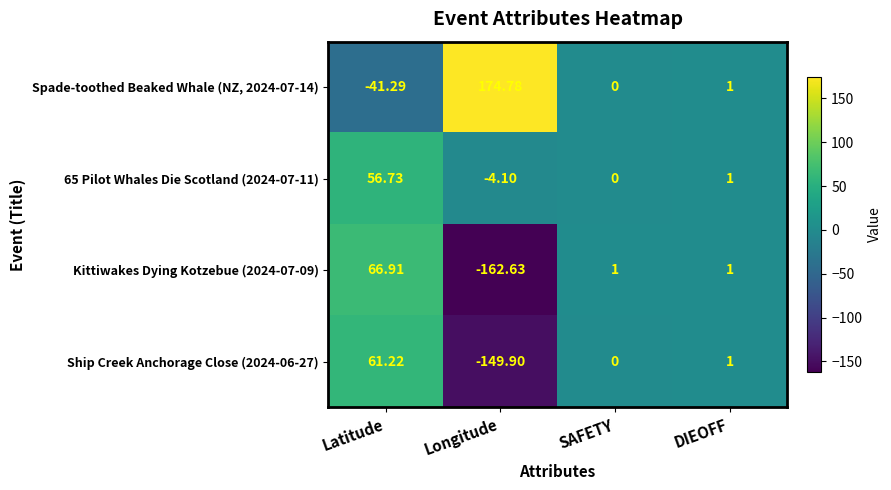

What is the spread (max minus min) of values at Latitude?

108.2